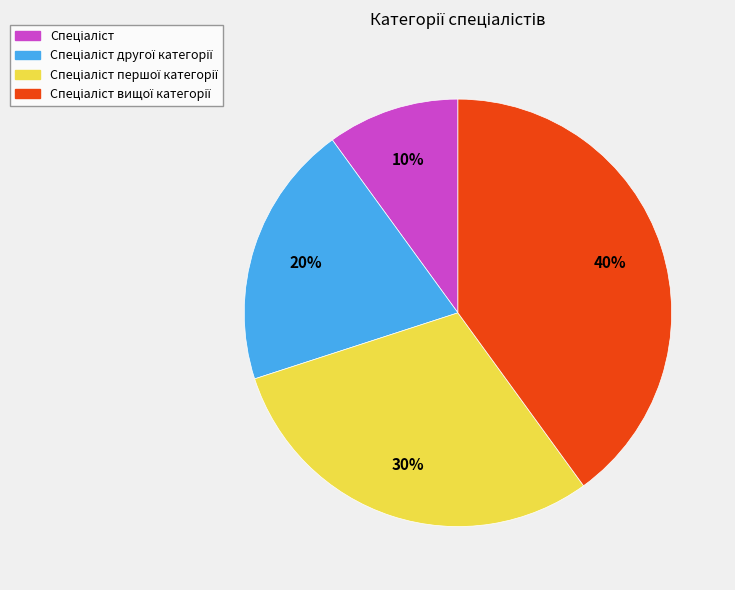

To the nearest percent, what is the difference between the largest and smallest slice percentages?

30%